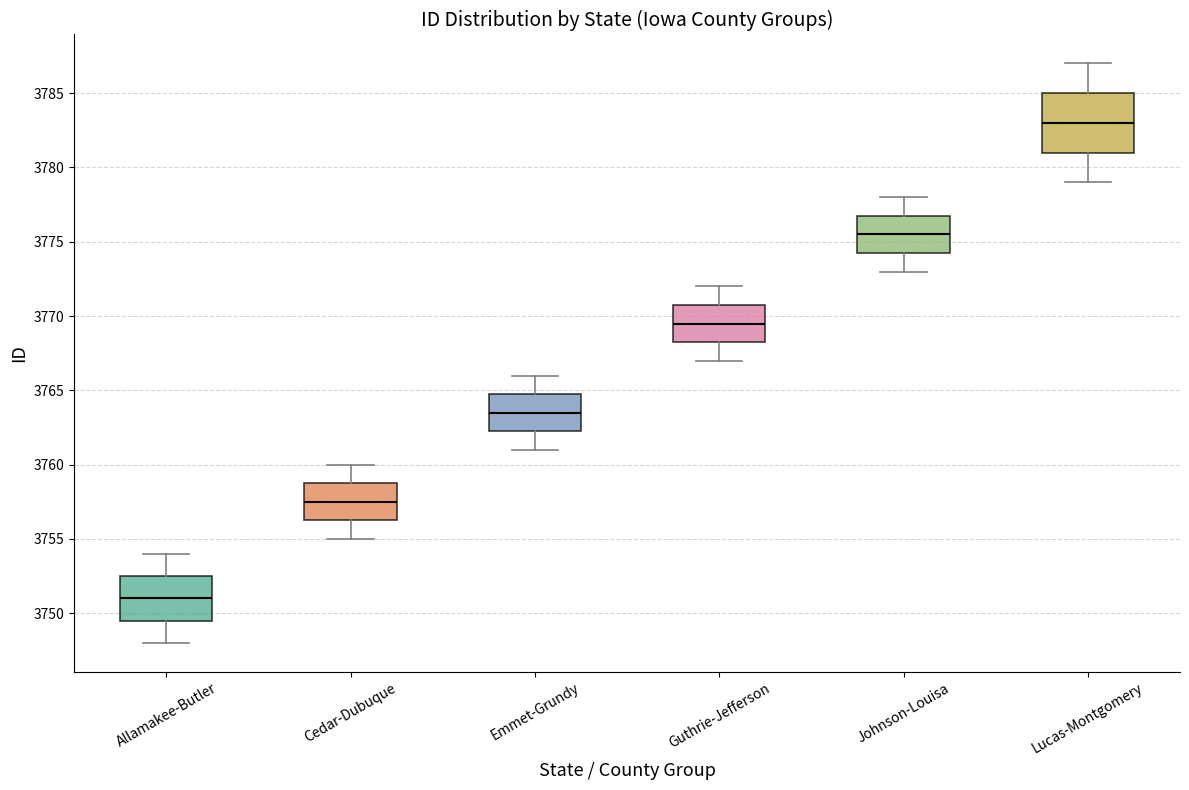

Reading left to right, read every box against the y-axis: the position of its median line, the range the box covers, and the ends of its whiskers. The values are not printed on the chart, so give them approximately, as read against the axis.

Allamakee-Butler: median 3751.0, box 3749.5 to 3752.5, whiskers 3748.0 to 3754.0
Cedar-Dubuque: median 3757.5, box 3756.5 to 3759.0, whiskers 3755.0 to 3760.0
Emmet-Grundy: median 3763.5, box 3762.5 to 3765.0, whiskers 3761.0 to 3766.0
Guthrie-Jefferson: median 3769.5, box 3768.5 to 3771.0, whiskers 3767.0 to 3772.0
Johnson-Louisa: median 3775.5, box 3774.5 to 3777.0, whiskers 3773.0 to 3778.0
Lucas-Montgomery: median 3783.0, box 3781.0 to 3785.0, whiskers 3779.0 to 3787.0